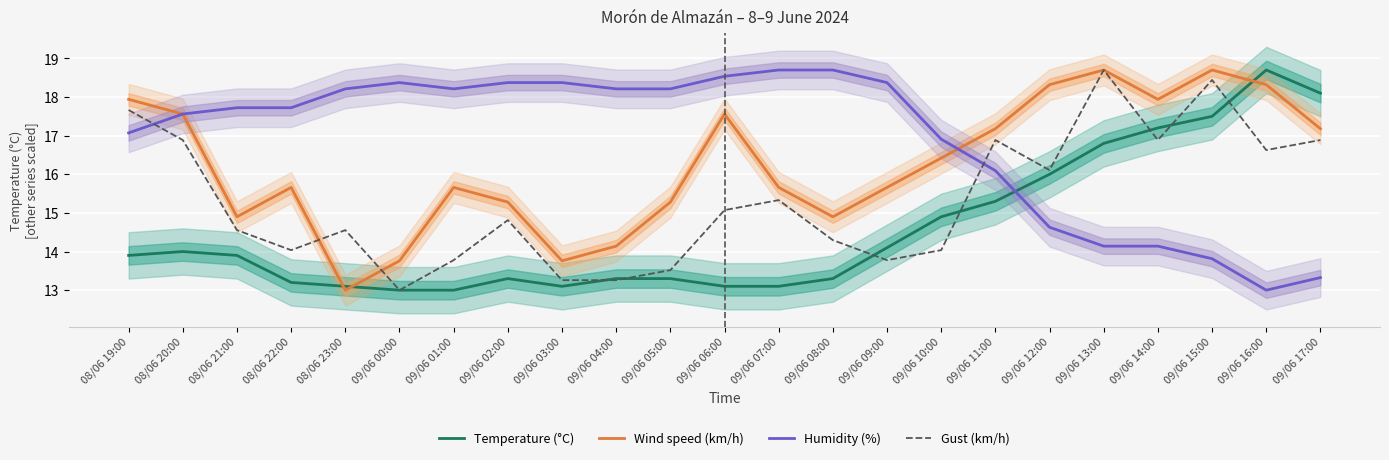

Which series has the widest spread of values?

Temperature (°C)